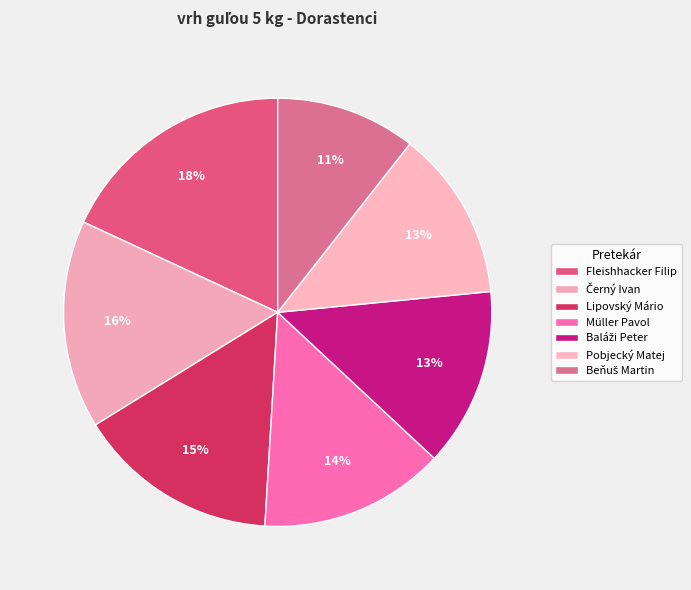

Rank the categories by value from highest to lowest.

Fleishhacker Filip, Černý Ivan, Lipovský Mário, Müller Pavol, Baláži Peter, Pobjecký Matej, Beňuš Martin